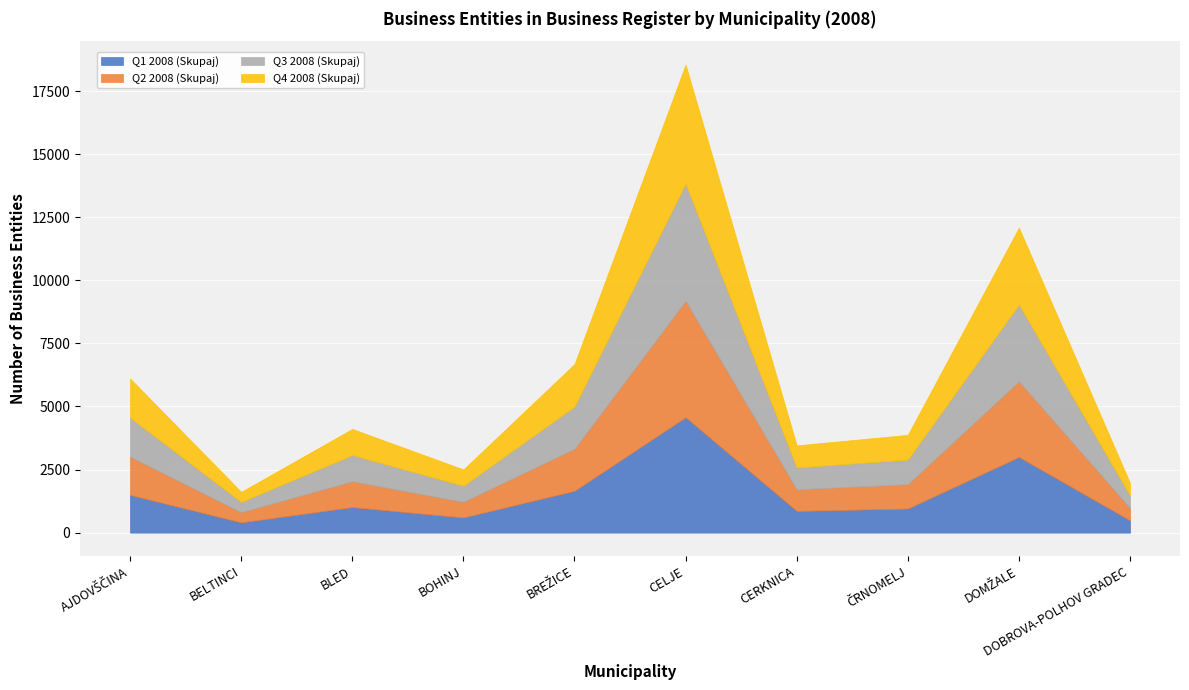

How many interior local peaks does the Q3 2008 (Skupaj) series have?

3